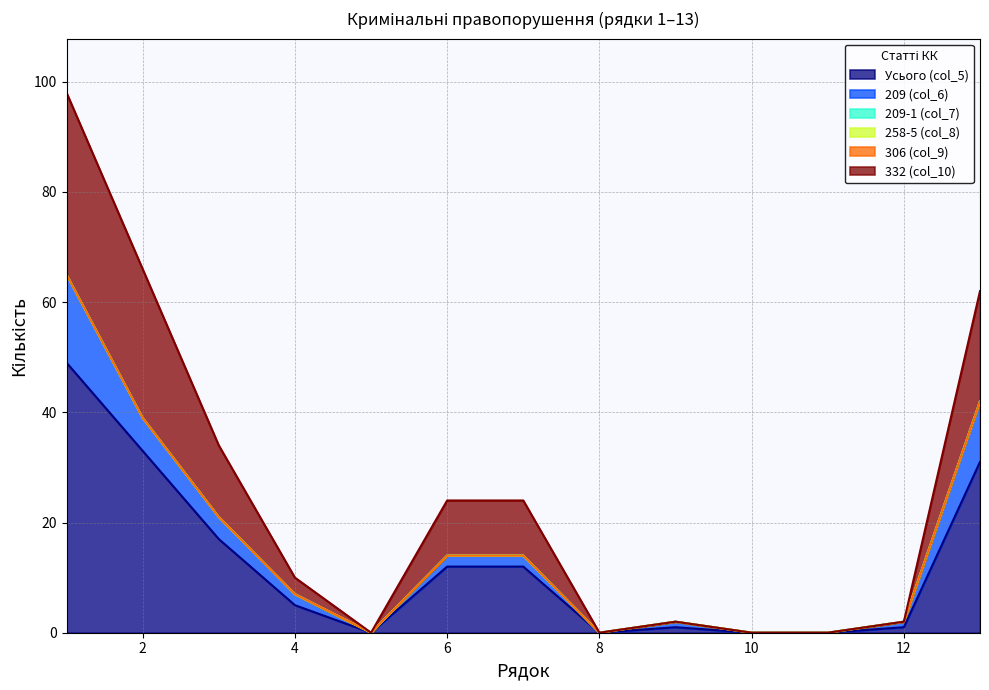

Reading right to left, what are all the values shown in this chart?

Усього (col_5): 31	1	0	0	1	0	12	12	0	5	17	33	49
209 (col_6): 11	1	0	0	1	0	2	2	0	2	4	6	16
209-1 (col_7): 0	0	0	0	0	0	0	0	0	0	0	0	0
258-5 (col_8): 0	0	0	0	0	0	0	0	0	0	0	0	0
306 (col_9): 0	0	0	0	0	0	0	0	0	0	0	0	0
332 (col_10): 20	0	0	0	0	0	10	10	0	3	13	27	33